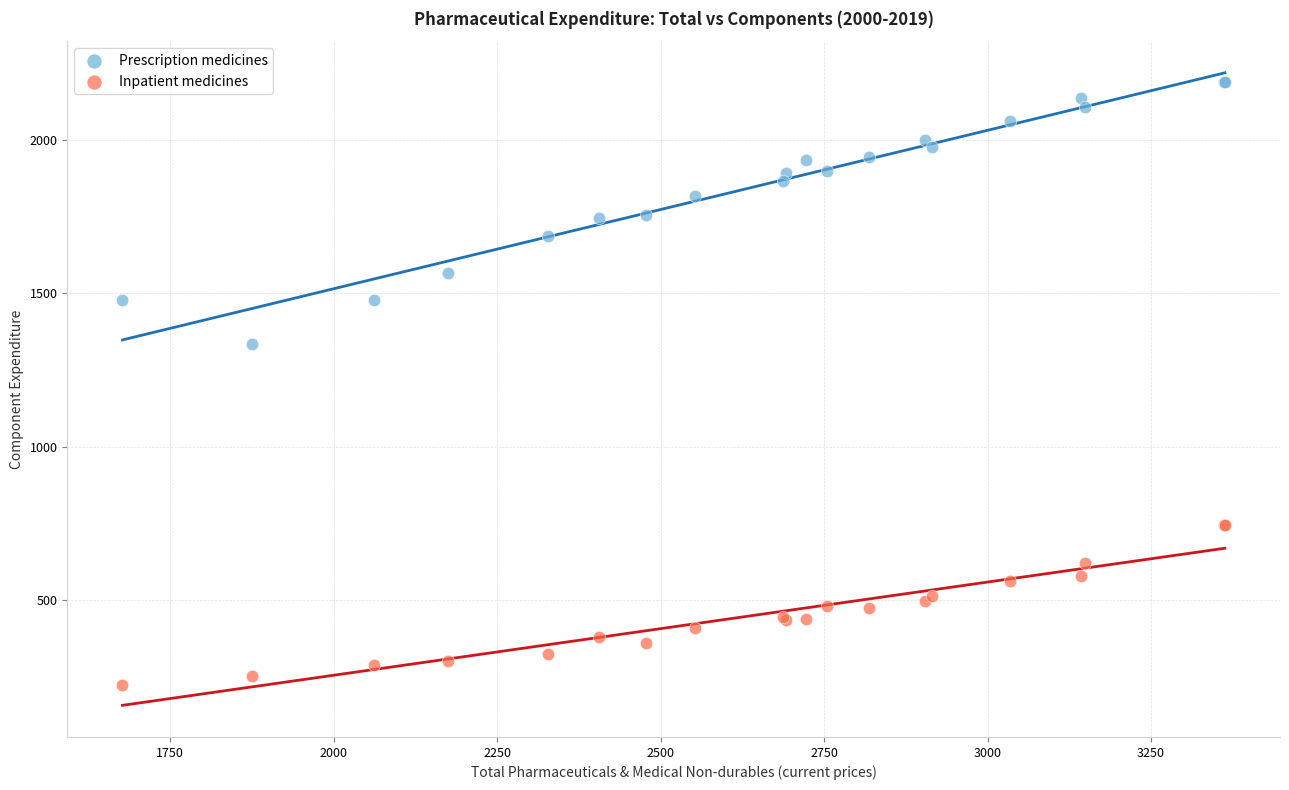

Which series reaches the maximum Y coordinate?

Prescription medicines